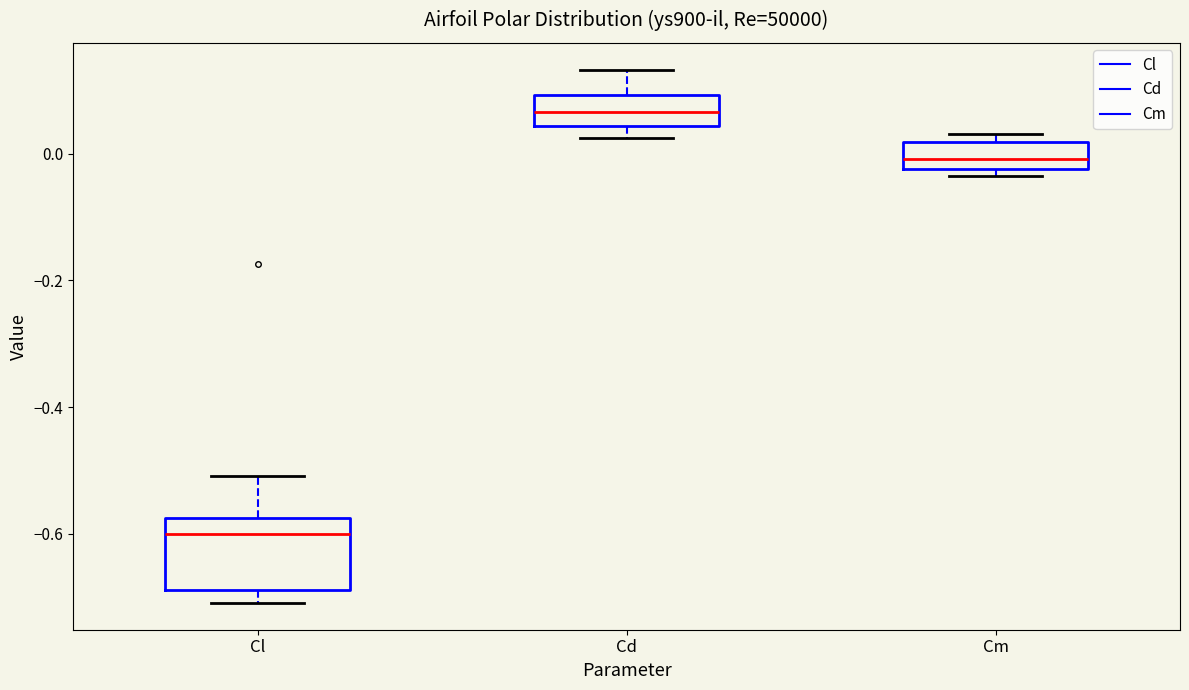

Reading left to right, transcribe this box plot: for each box, give where its median line is, the range the box spans, and where its two whiskers end, as read against the y-axis. The values are not printed on the chart, so give them approximately, as read against the axis.

Cl: median -0.60, box -0.68 to -0.58, whiskers -0.70 to -0.50
Cd: median 0.06, box 0.04 to 0.10, whiskers 0.02 to 0.14
Cm: median 0.00, box -0.02 to 0.02, whiskers -0.04 to 0.04